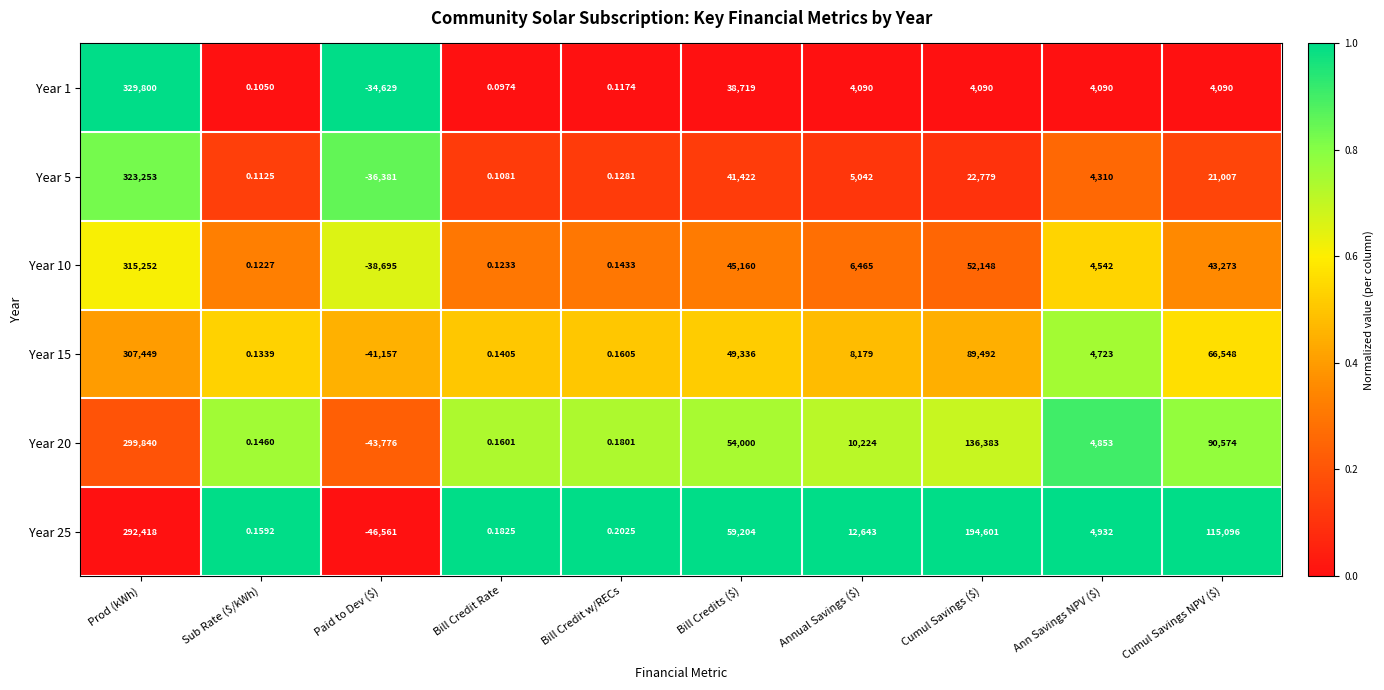

At which label does Year 20 reach its peak?

Prod (kWh)